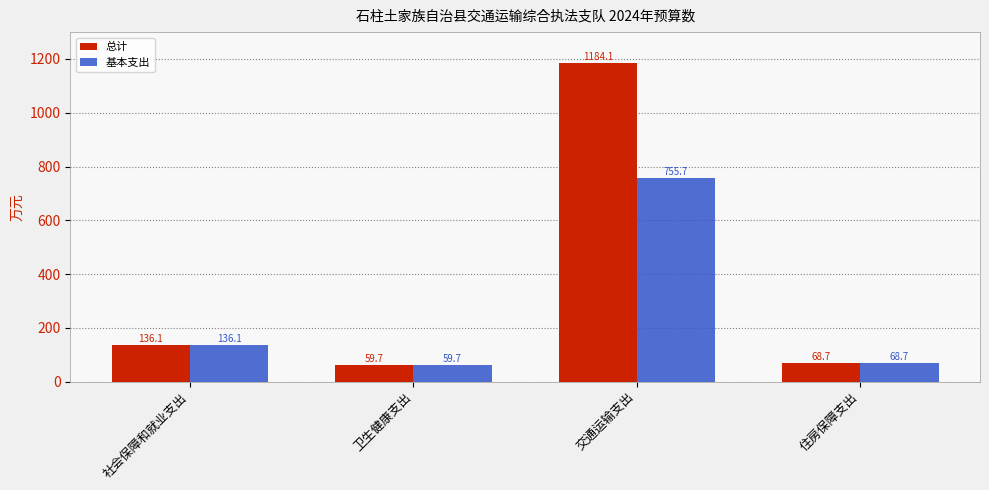

What is the label of the 1st bar from the right?

住房保障支出